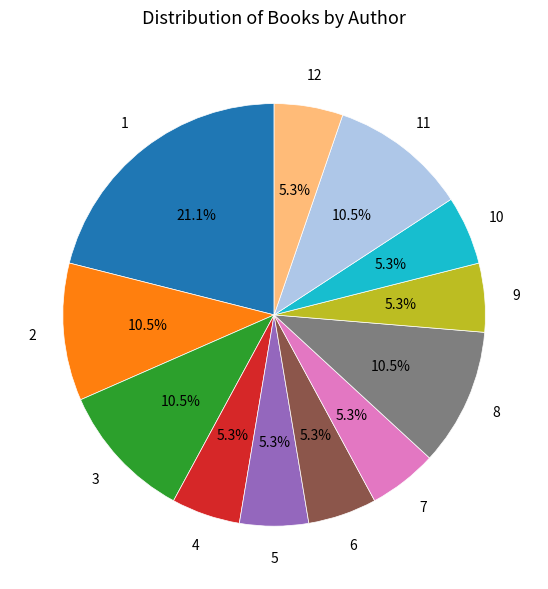

Is there a majority slice in this chart?

No